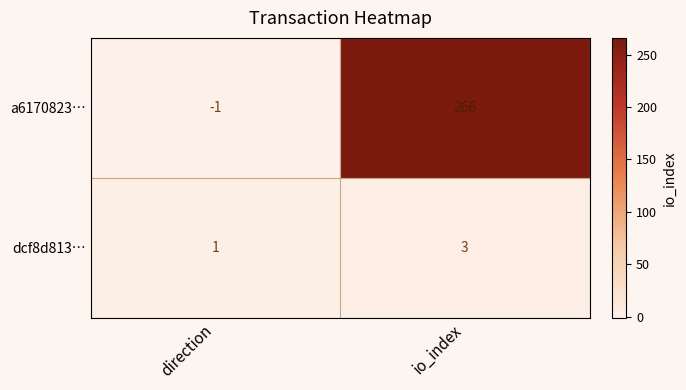

Reading right to left, transcribe all the data shown in this chart.

a6170823…: io_index=266	direction=-1
dcf8d813…: io_index=3	direction=1